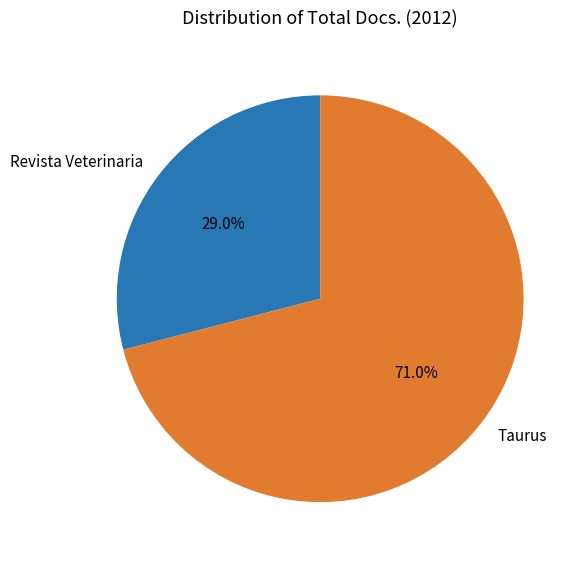

What is the ratio of the value at Revista Veterinaria to the value at Taurus?

0.4